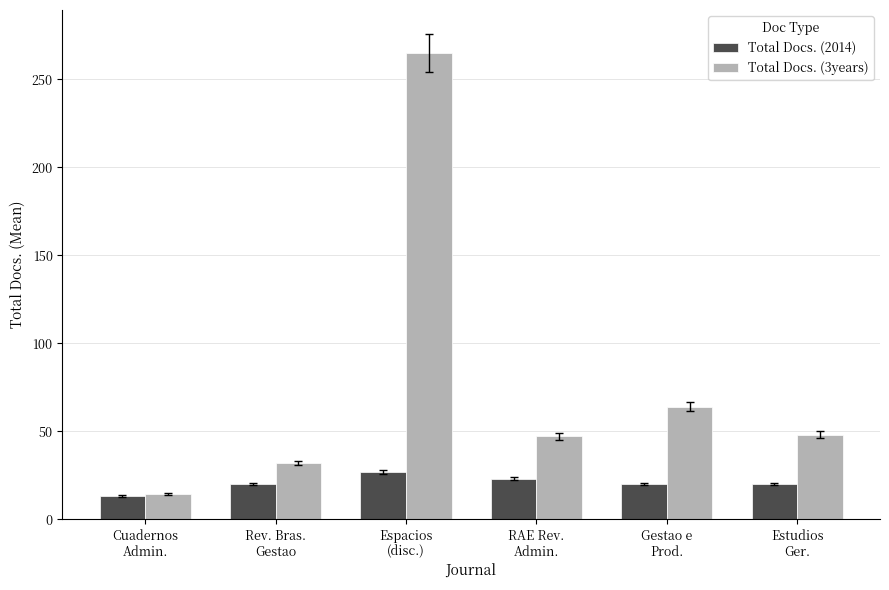

Which series has the largest range (max minus min)?

Total Docs. (3years)